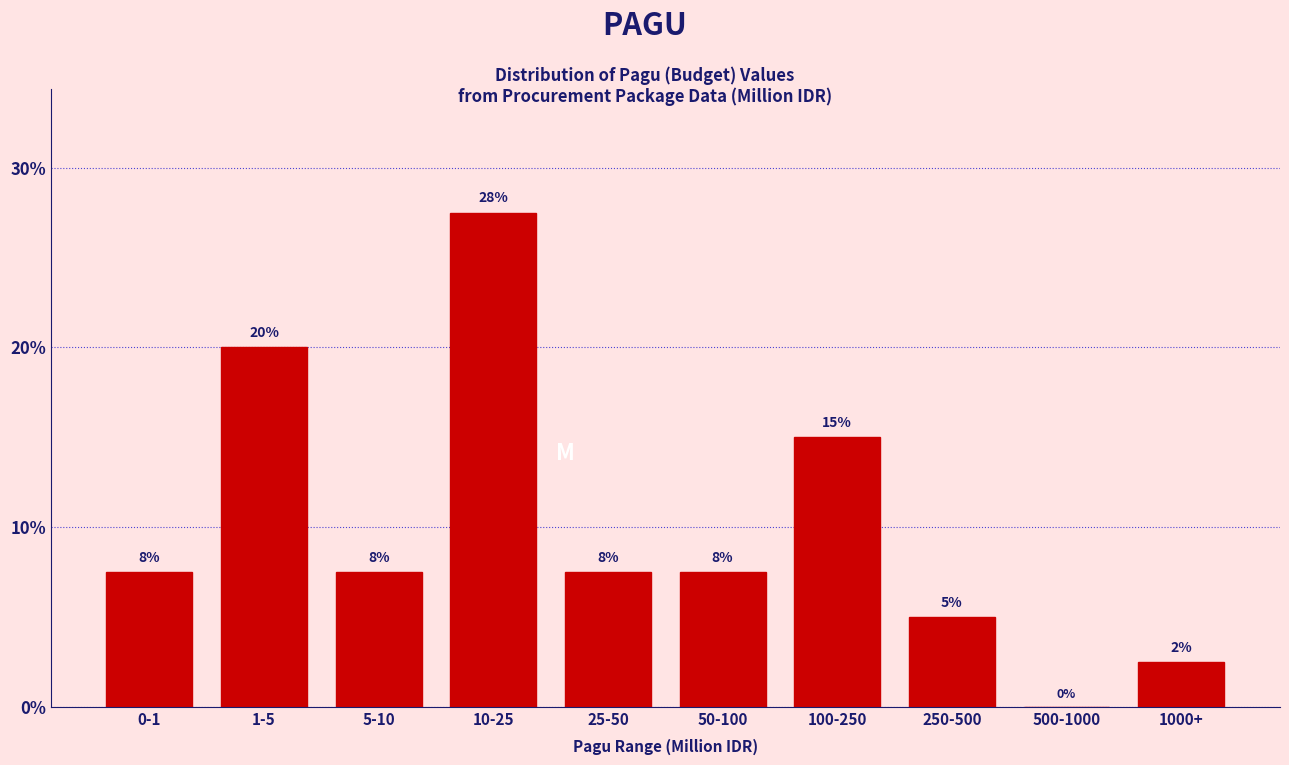

Are the bars horizontal?

No